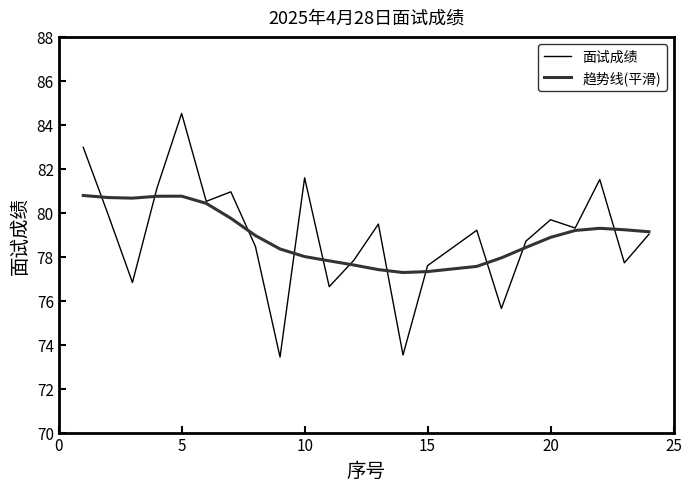

Which series has the widest spread of values?

面试成绩